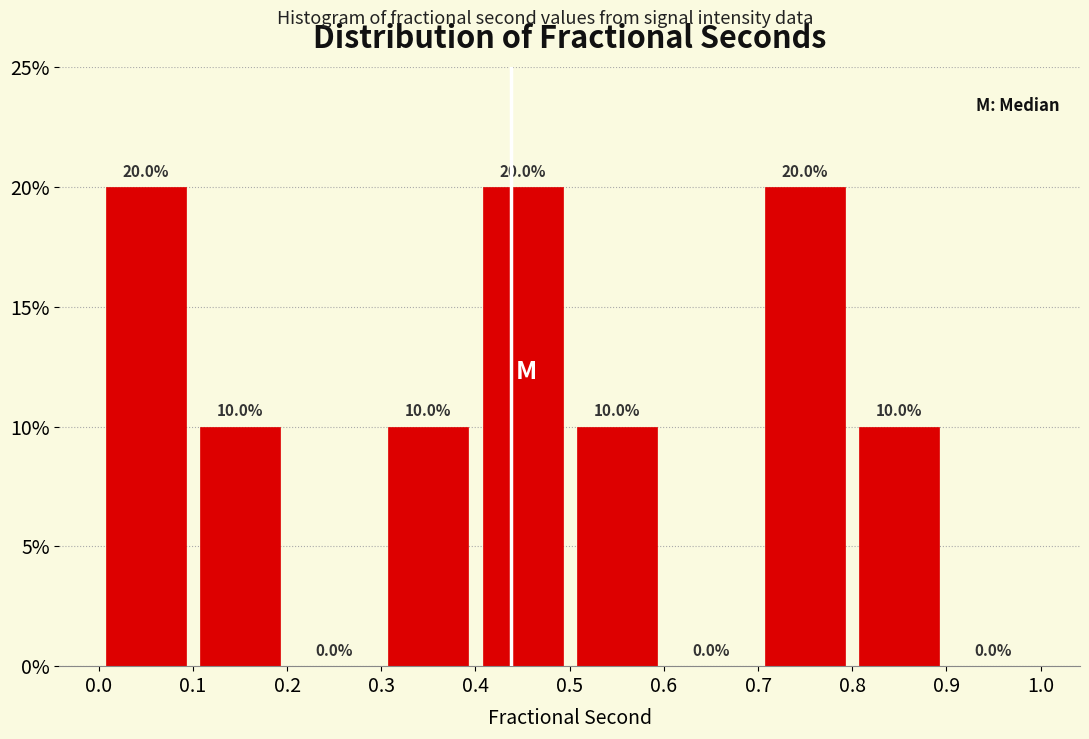

How tall is the bar that spans 0.8 to 0.9 on the x-axis?

10.0